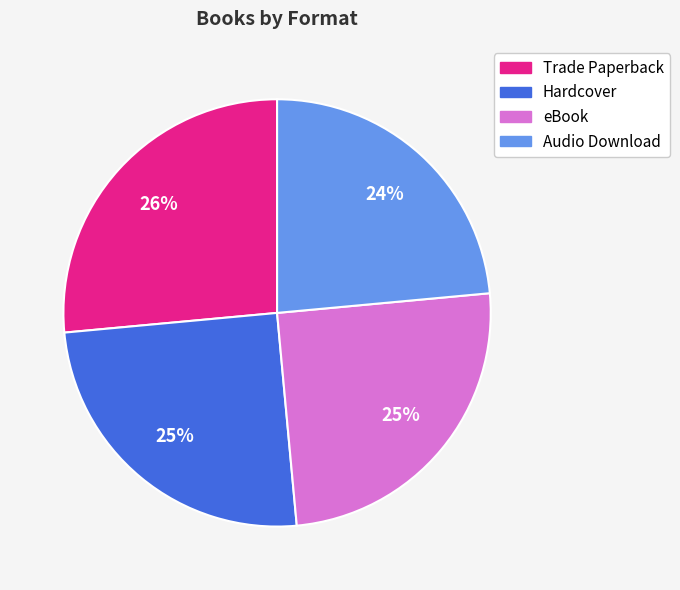

True or false: eBook accounts for 25% of the total.

True